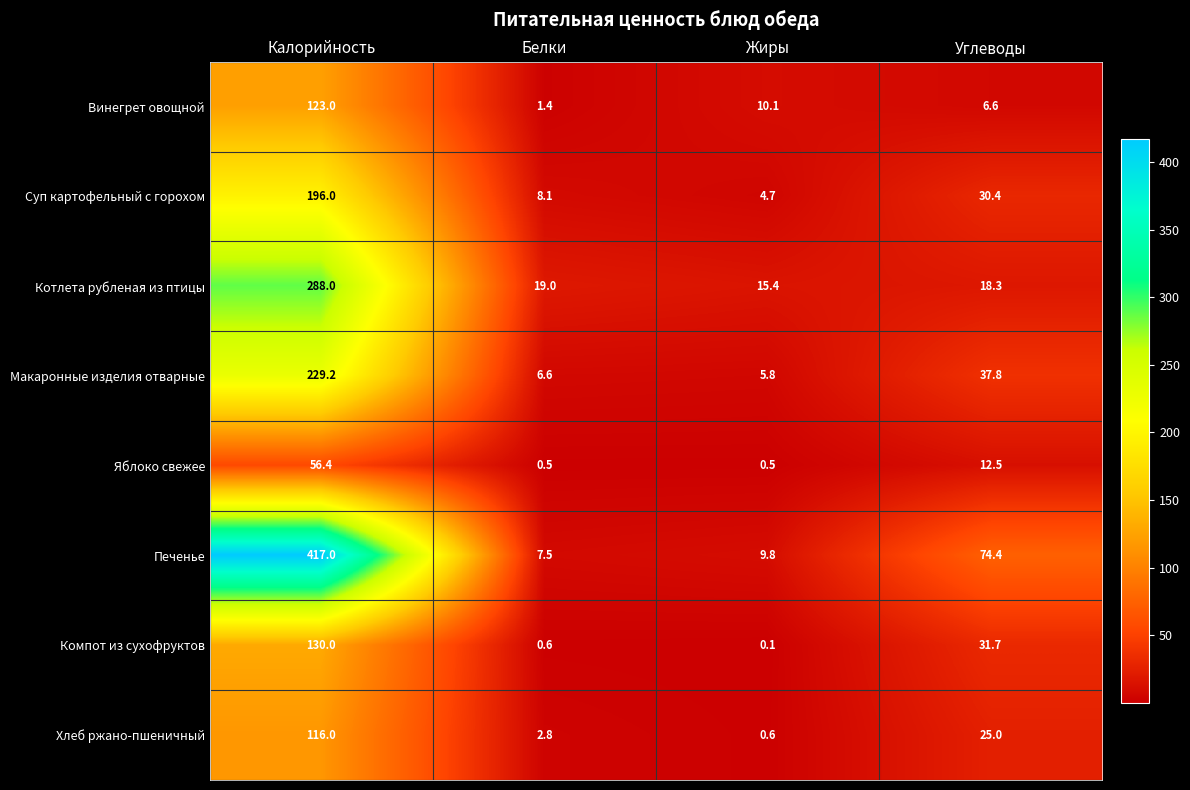

How many data points in Винегрет овощной are above 10?

2